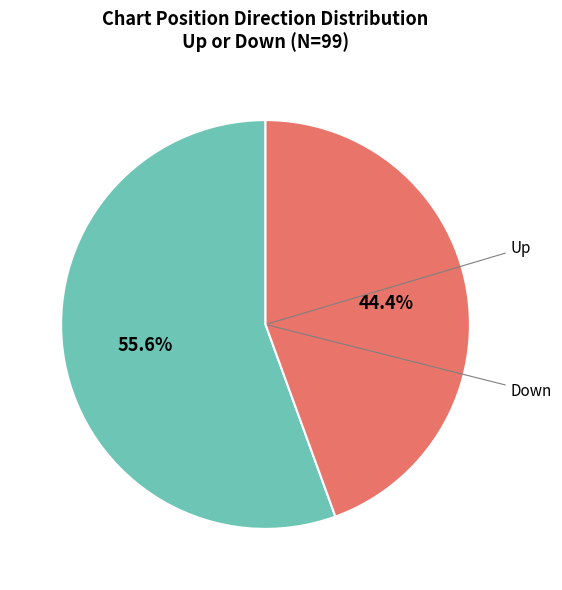

Is there any slice that represents more than half of the pie?

Yes